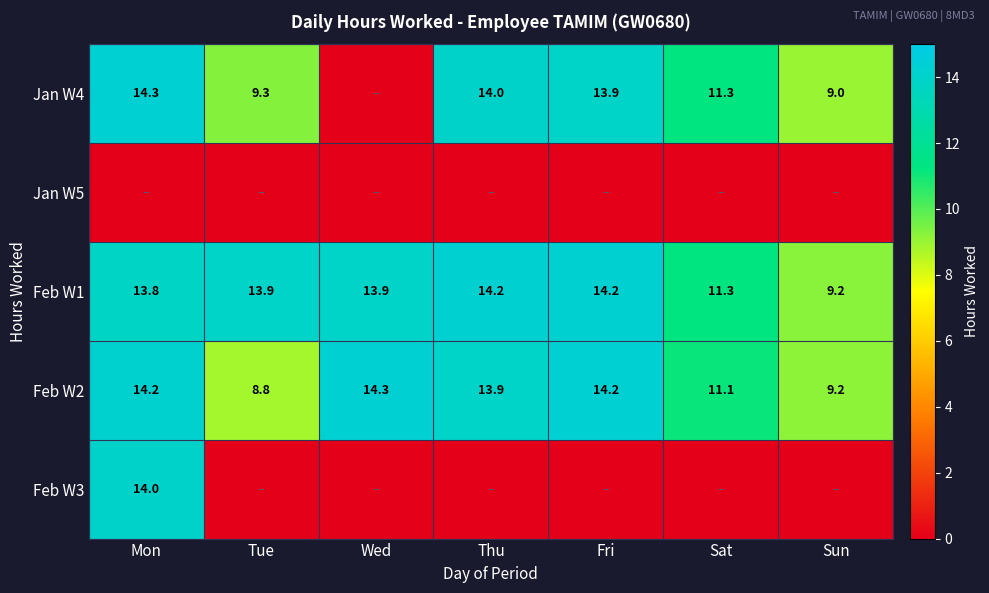

What is the spread (max minus min) of values at Wed?

14.3